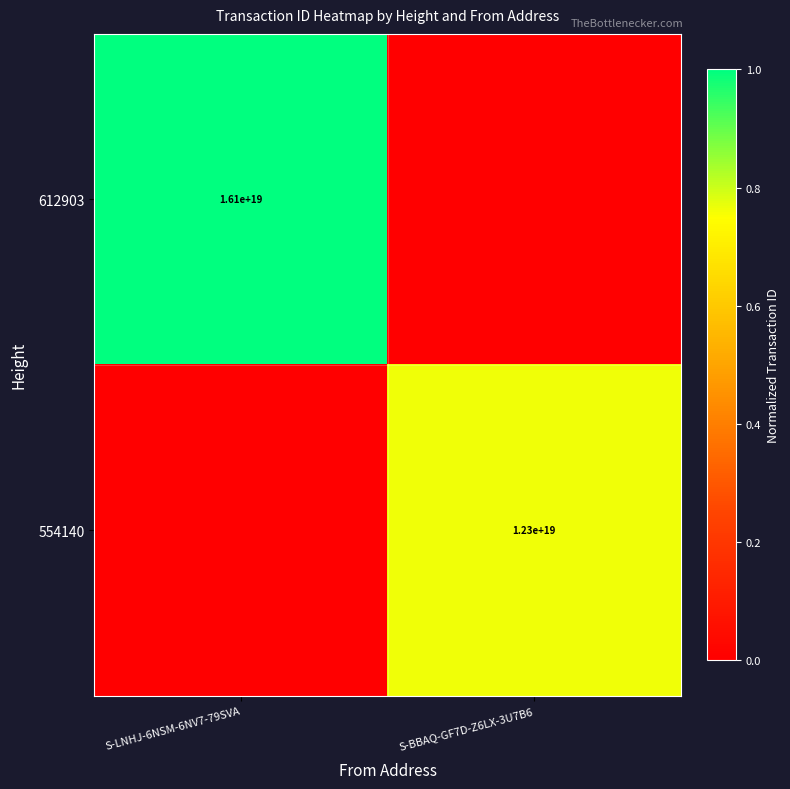

True or false: 612903 has a value of 16100000000000000000 at S-LNHJ-6NSM-6NV7-79SVA.

True